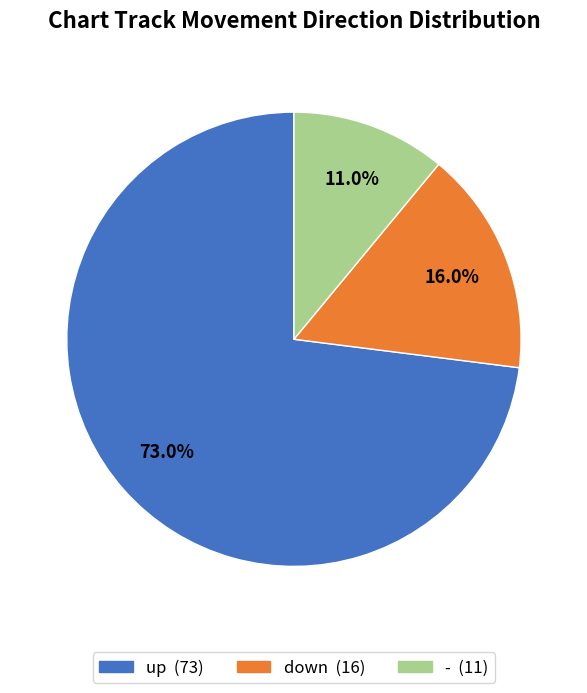

What percentage is the up slice, to the nearest percent?

73%